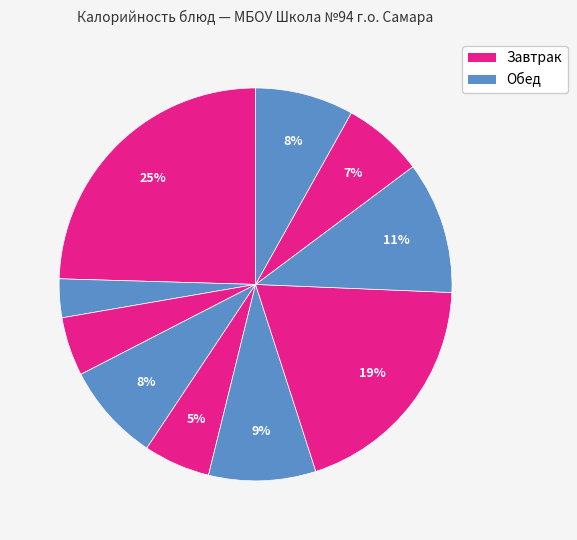

How many segments does this pie chart have?

10